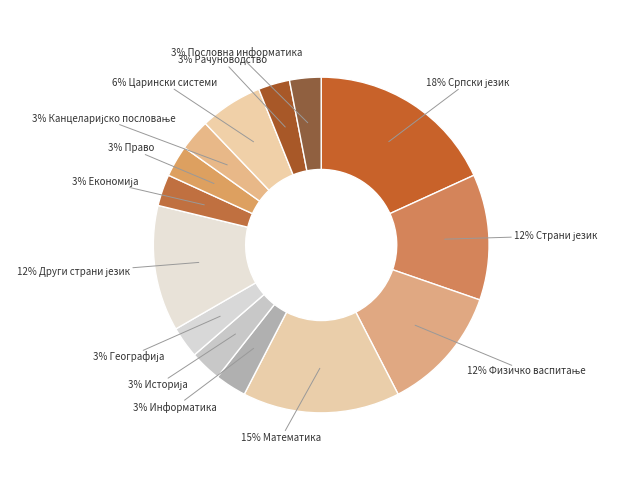

What is the largest slice in the pie chart?

Српски језик